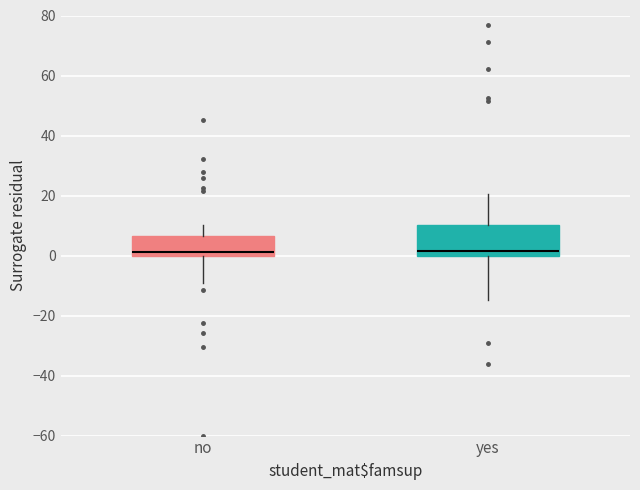

Where does the lower whisker of the box for yes end on the y-axis? The values are not printed on the chart, so give them approximately, as read against the axis.

-14